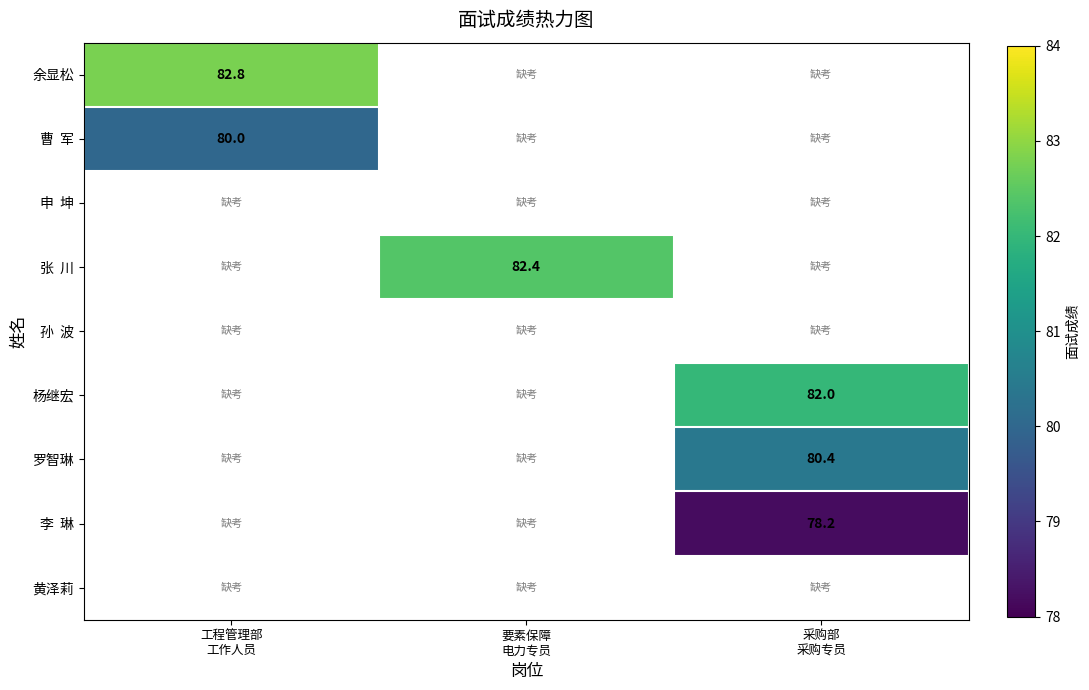

The value of 杨继宏 at 采购部 采购专员 is 82.0. True or false?

True